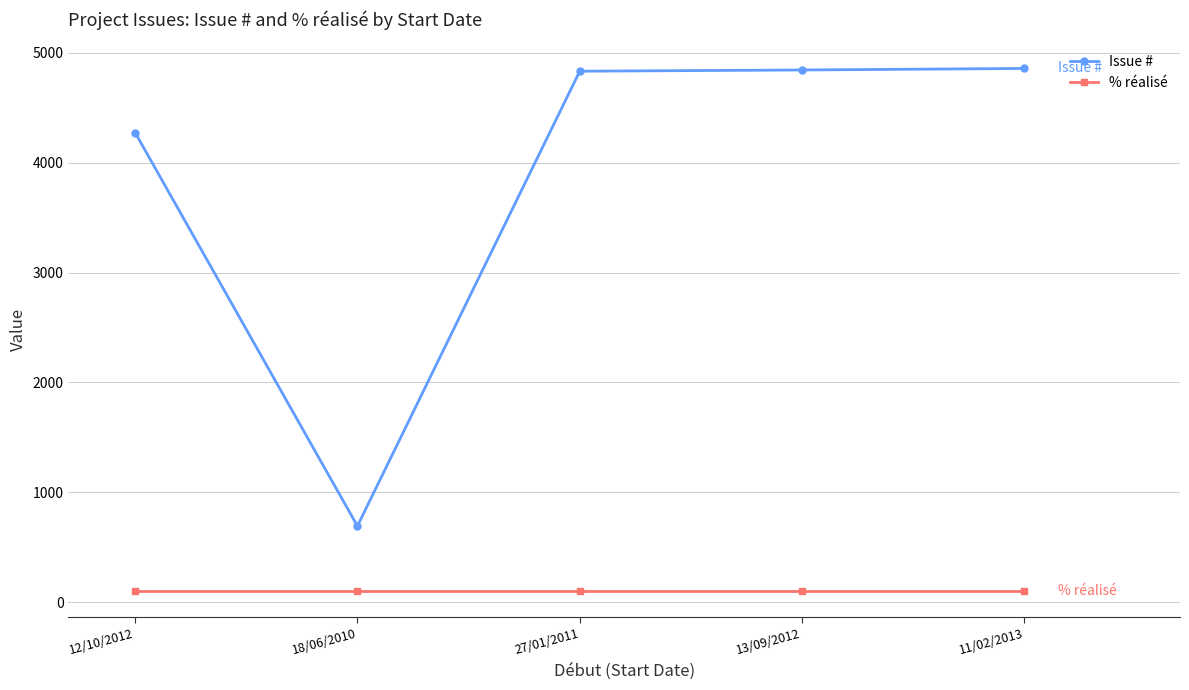

True or false: Issue # has a value of 5700 at 12/10/2012.

False